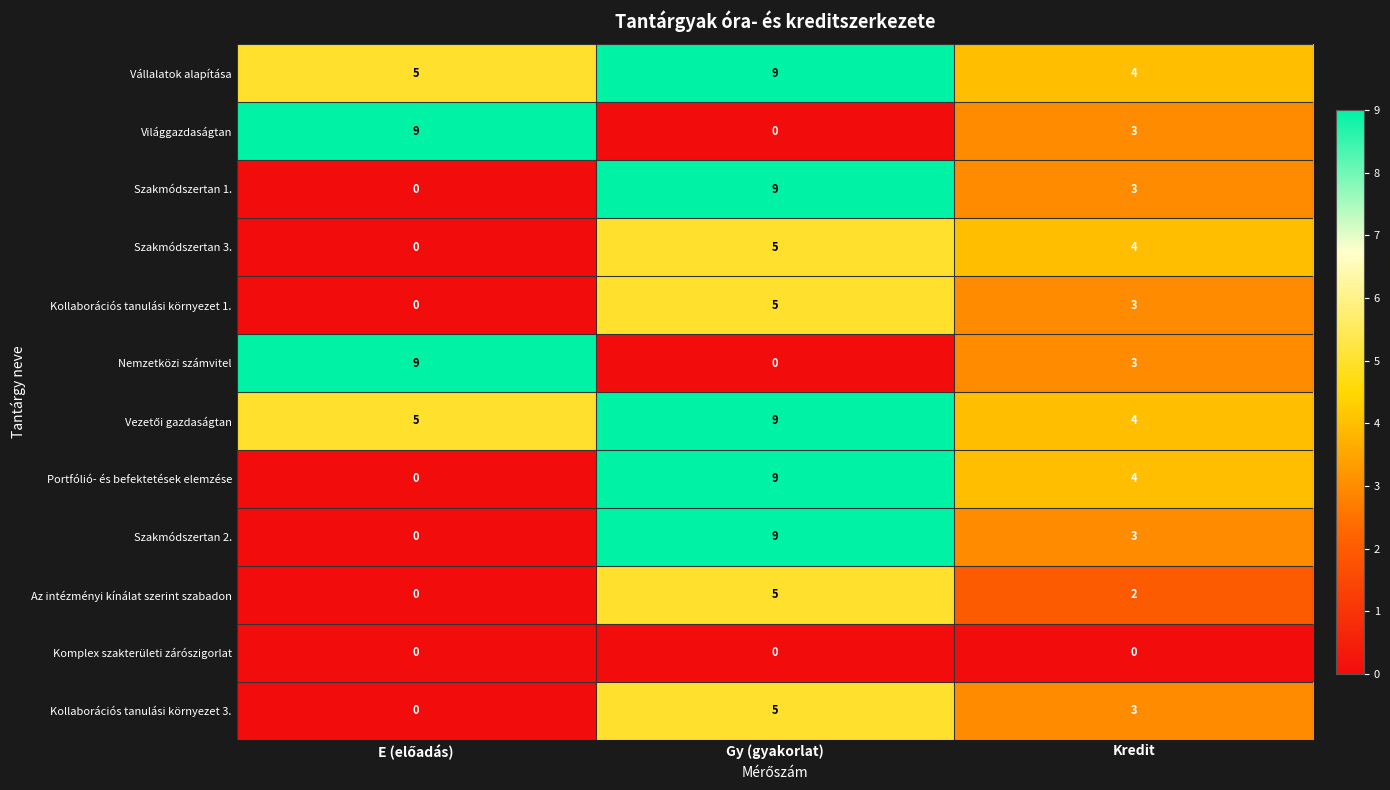

The value of Szakmódszertan 3. at Gy (gyakorlat) is 5. True or false?

True